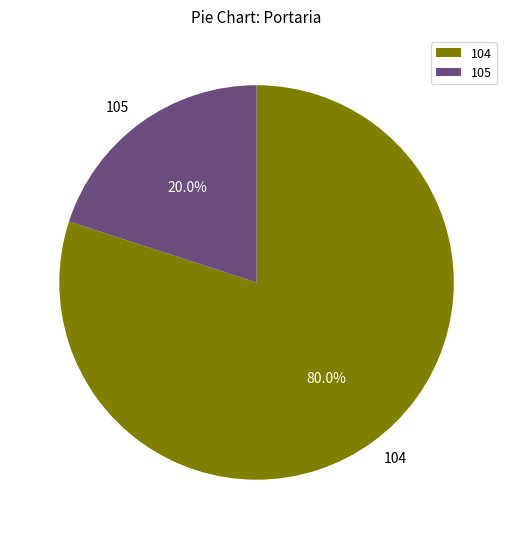

Combined, do 104 and 105 account for over 50%?

Yes